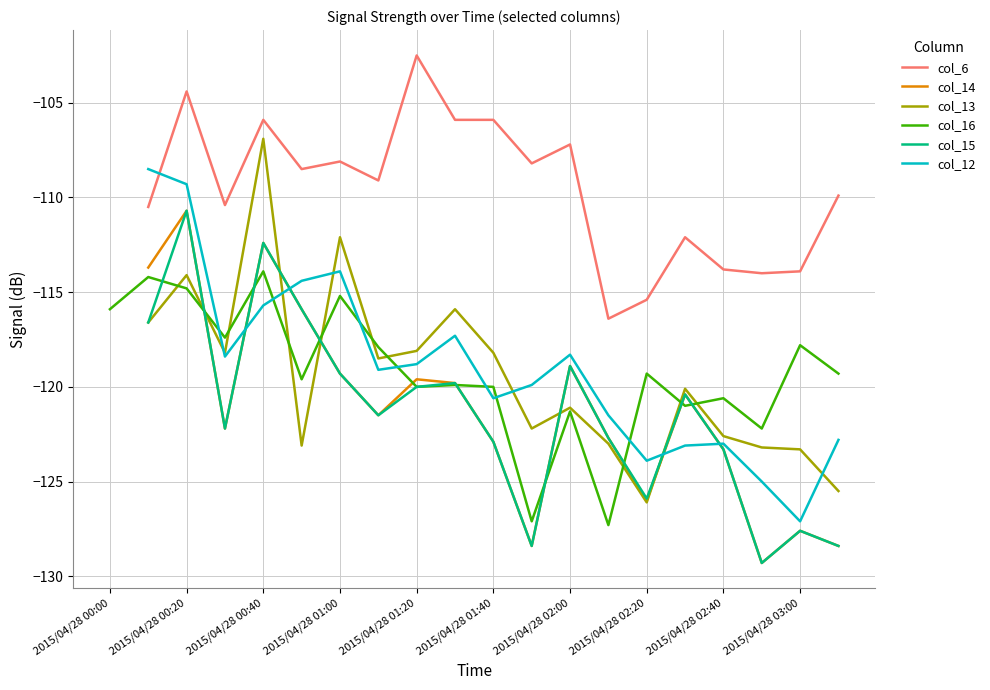

Where does the col_16 series first go above -119?

2015/04/28 00:00